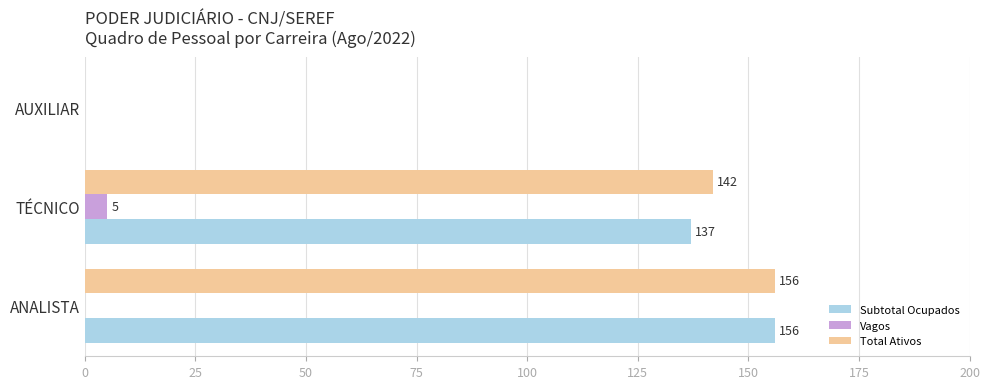

Between ANALISTA and TÉCNICO, which series saw the biggest shift?

Subtotal Ocupados